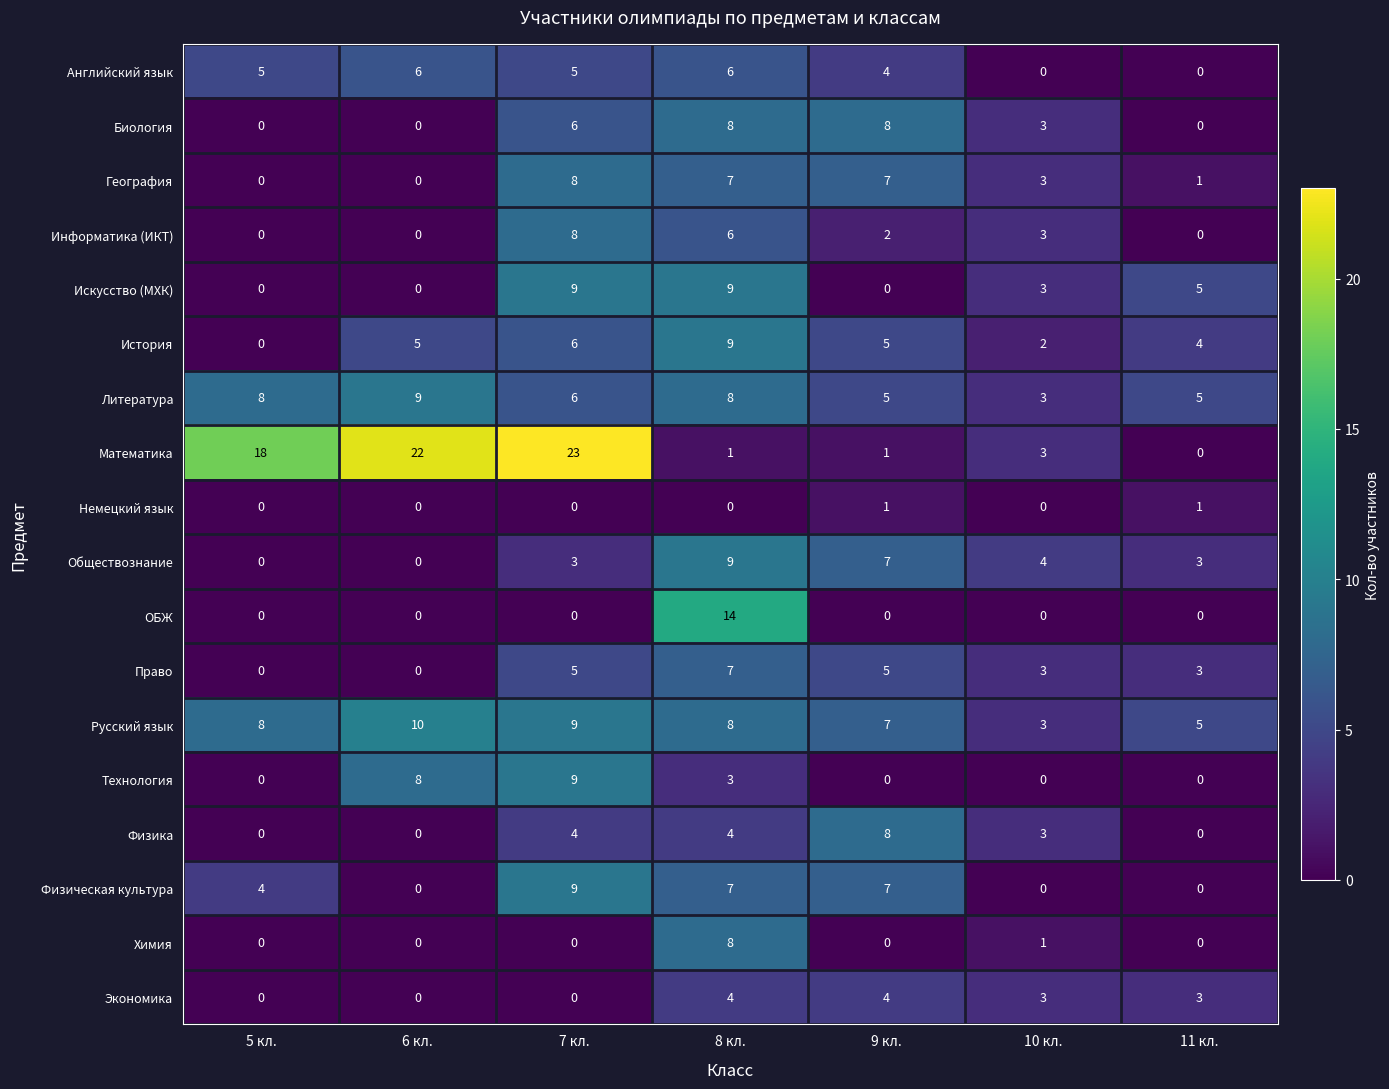

True or false: Экономика has a value of 0 at 5 кл..

True